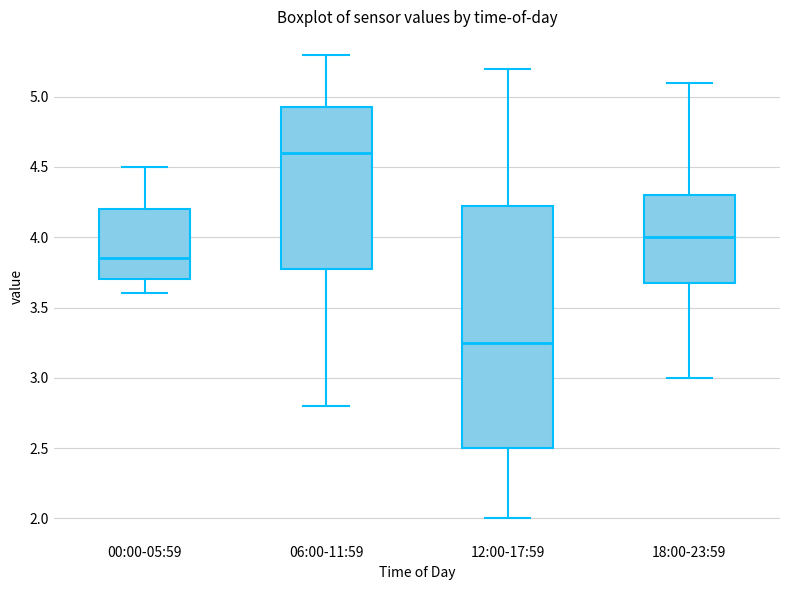

Reading left to right, read every box against the y-axis: the position of its median line, the range the box covers, and the ends of its whiskers. The values are not printed on the chart, so give them approximately, as read against the axis.

00:00-05:59: median 3.85, box 3.70 to 4.20, whiskers 3.60 to 4.50
06:00-11:59: median 4.60, box 3.80 to 4.95, whiskers 2.80 to 5.30
12:00-17:59: median 3.25, box 2.50 to 4.25, whiskers 2.00 to 5.20
18:00-23:59: median 4.00, box 3.70 to 4.30, whiskers 3.00 to 5.10